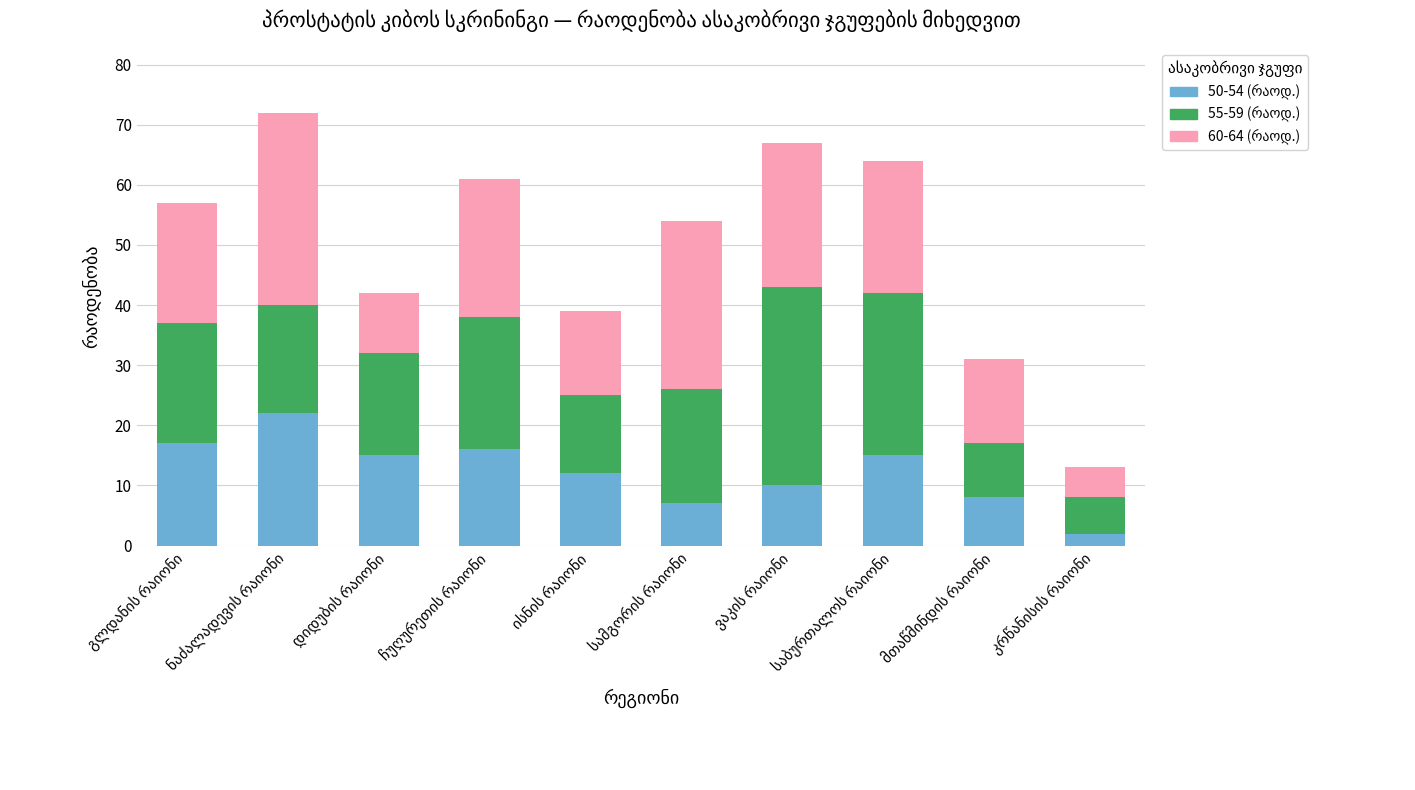

What is the label of the 2nd bar from the left?

ნაძალადევის რაიონი